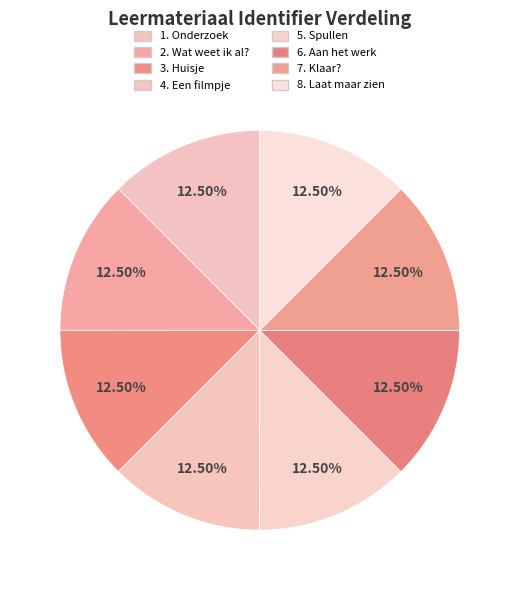

How much of the chart is everything except 3. Huisje?

87.5%